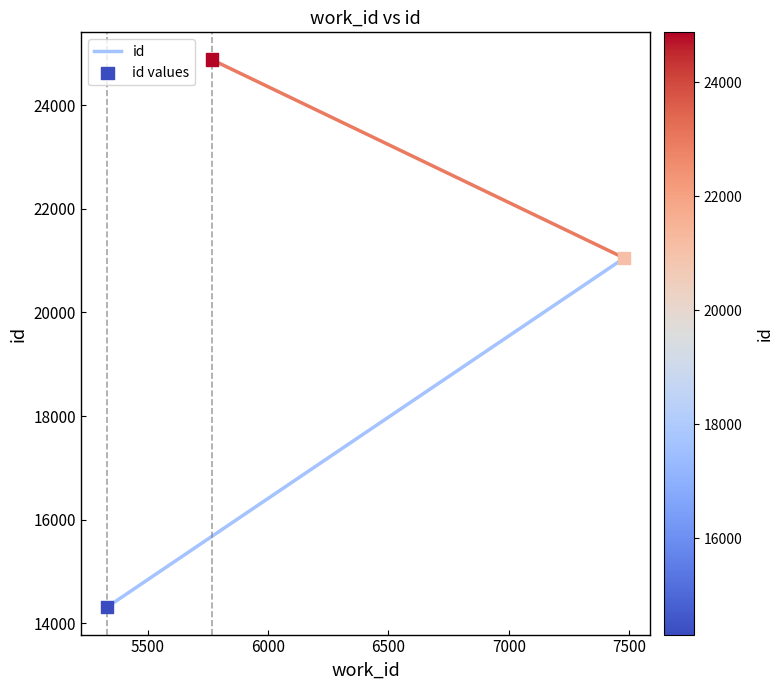

What is the range of Y values (max minus min)?

10565